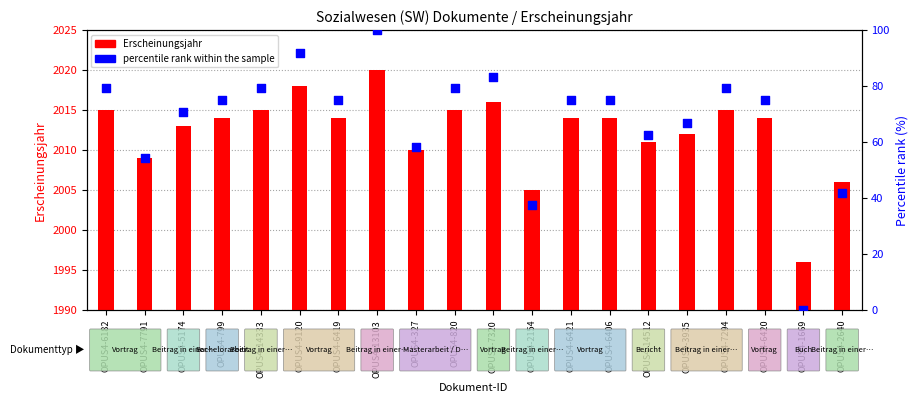

What is the total value across all series at OPUS4-1669?

1996.0